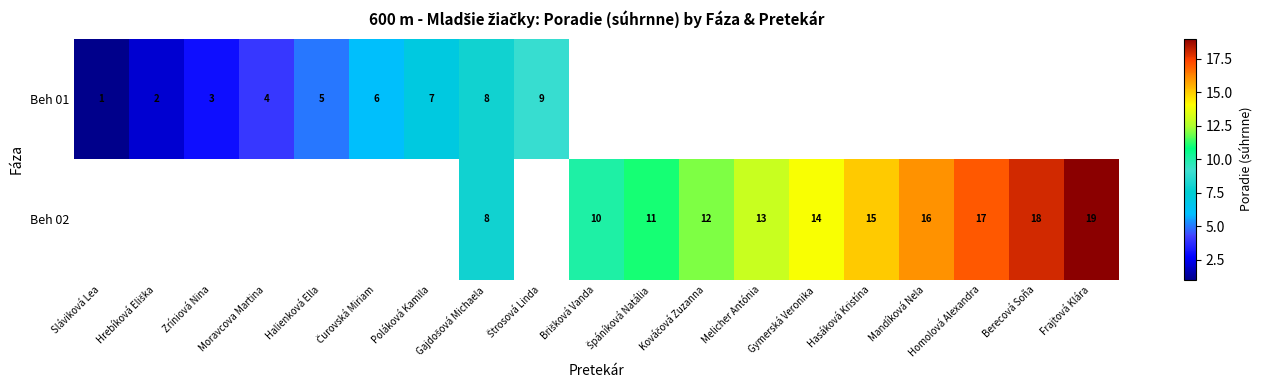

Is the value of Beh 02 at Gymerská Veronika greater than the value of Beh 01 at Moravcova Martina?

Yes